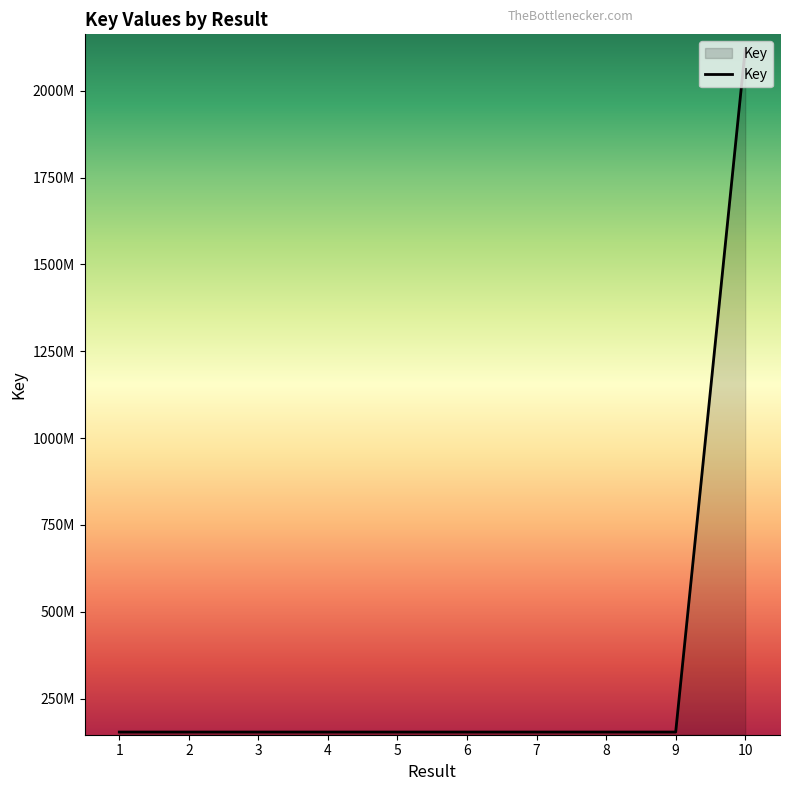

What is the value of the 6th point from the left?

153630103